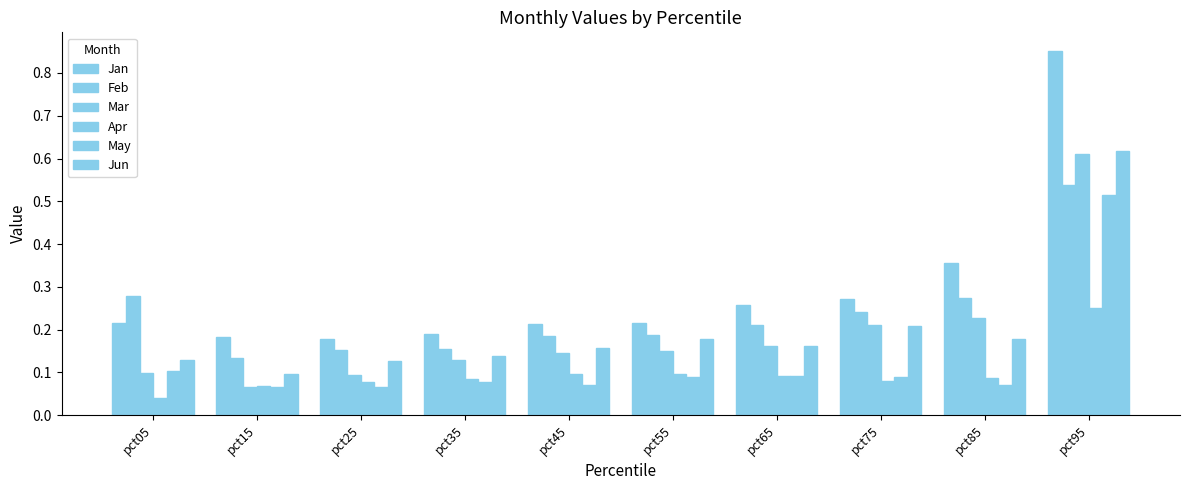

How many series are shown in this chart?

6